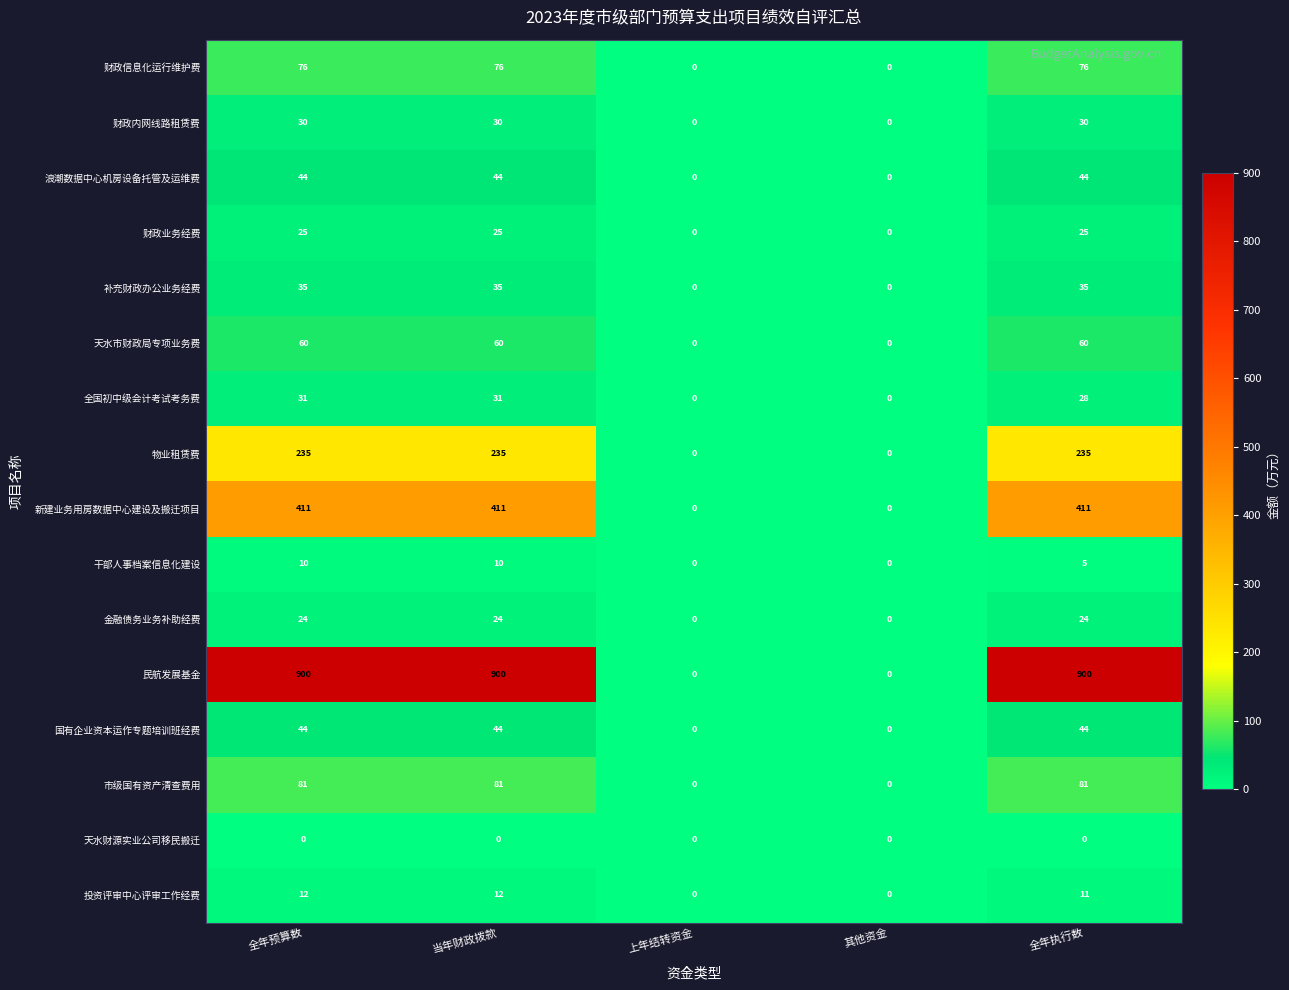

How many values in the 财政内网线路租赁费 series are below 30?

2